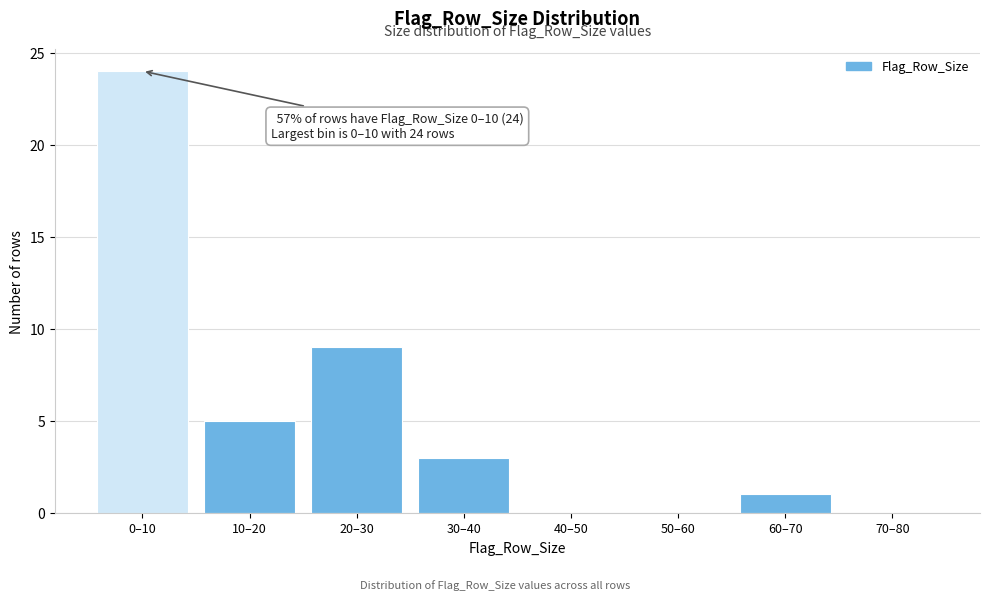

Reading left to right, transcribe all the data shown in this chart.

0–10=24	10–20=5	20–30=9	30–40=3	40–50=0	50–60=0	60–70=1	70–80=0